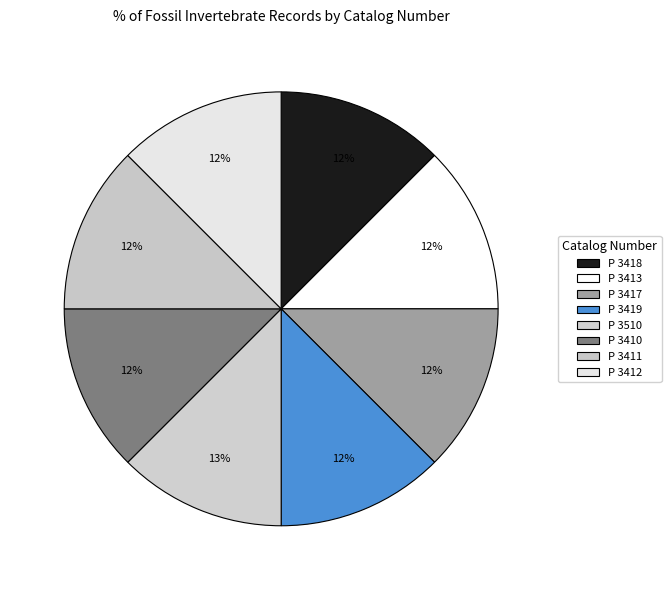

Is it true that P 3411 is 12% of the pie?

True